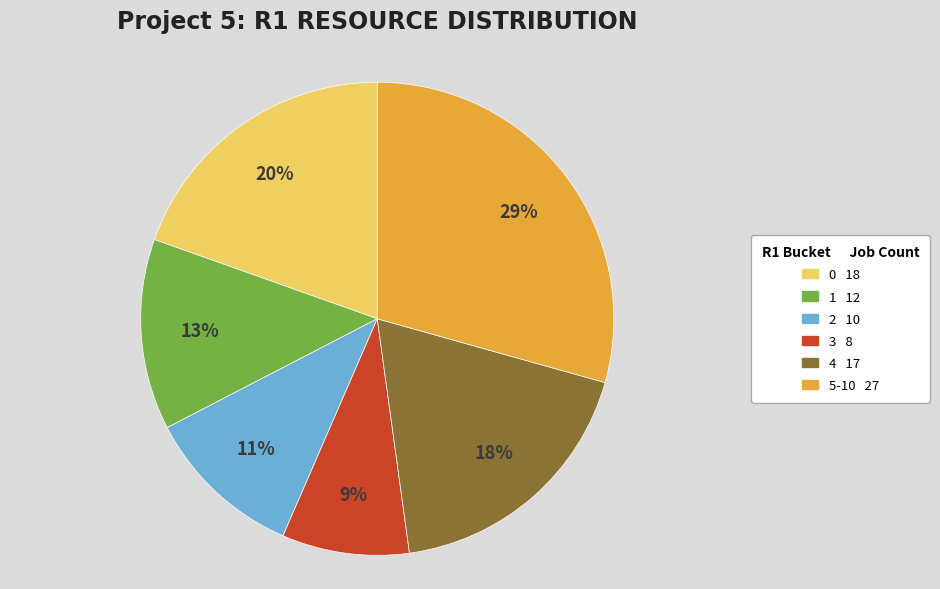

Does any single category account for the majority?

No